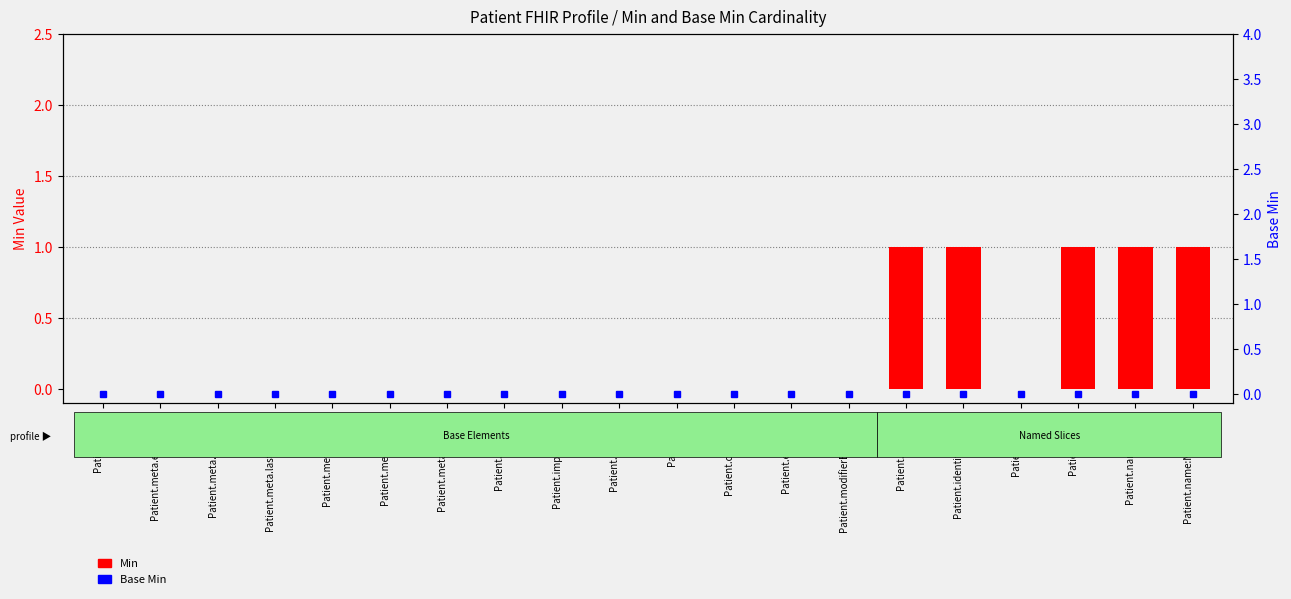

Rank the categories by Base Min value from highest to lowest.

Patient.meta, Patient.meta.extension, Patient.meta.versionId, Patient.meta.lastUpdated, Patient.meta.source, Patient.meta.profile, Patient.meta.security, Patient.meta.tag, Patient.implicitRules, Patient.language, Patient.text, Patient.contained, Patient.extension, Patient.modifierExtension, Patient.identifier, Patient.identifier:KVNR, Patient.active, Patient.name, Patient.name:Name, Patient.name:Name.use